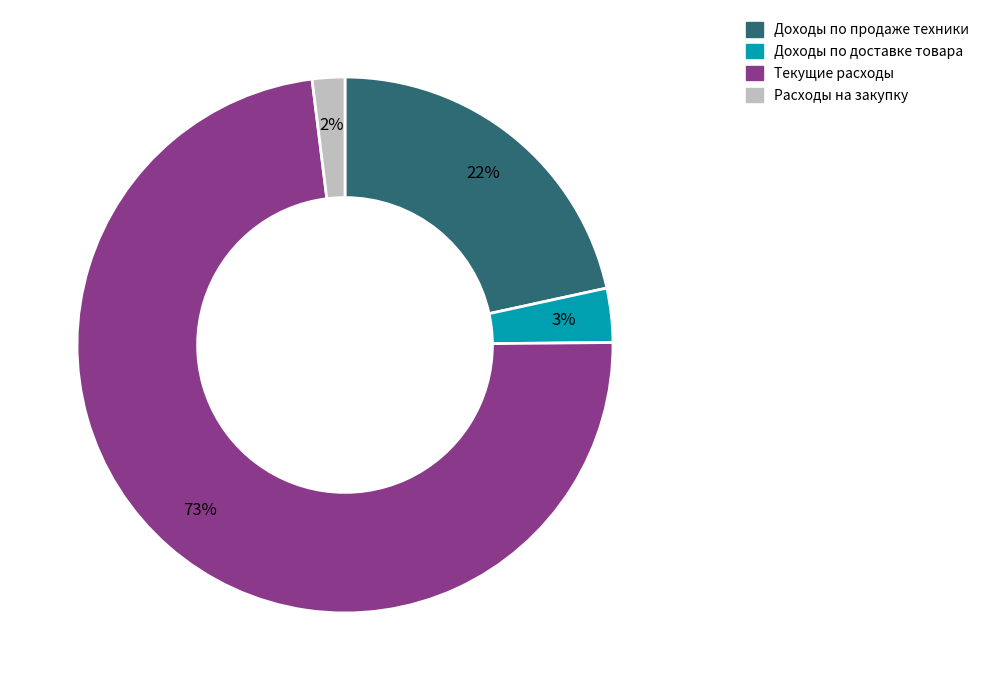

True or false: Расходы на закупку accounts for 2% of the total.

True